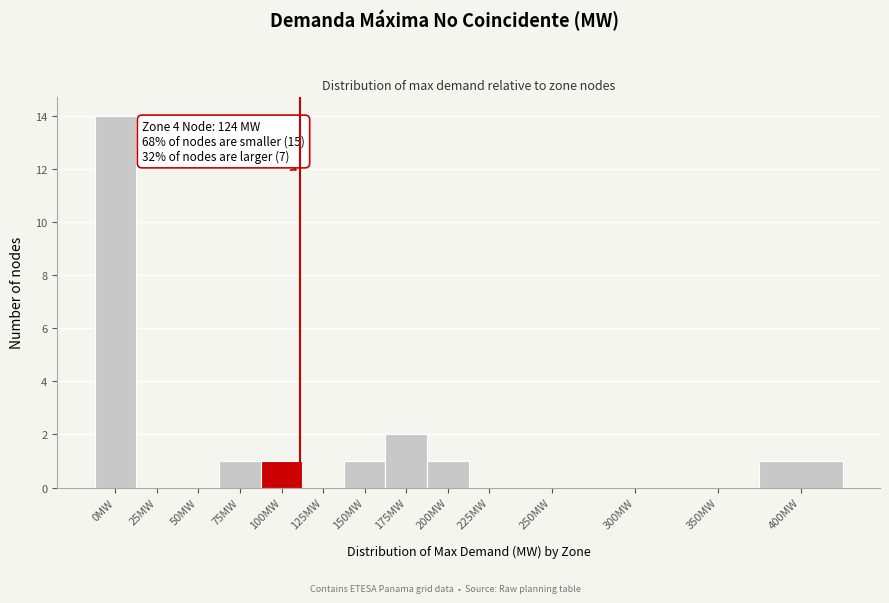

Reading right to left, what are all the values shown in this chart?

400MW=1	350MW=0	300MW=0	250MW=0	225MW=0	200MW=1	175MW=2	150MW=1	125MW=0	100MW=1	75MW=1	50MW=0	25MW=0	0MW=14